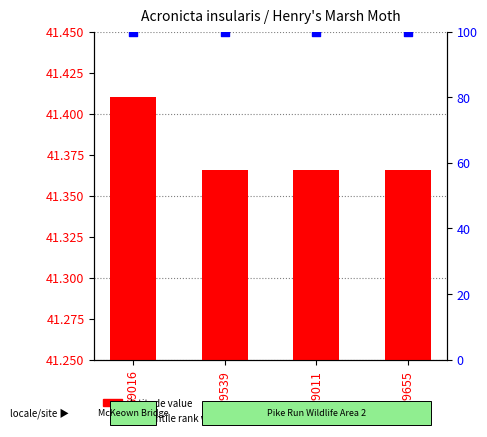

Which series has the widest spread of Y values?

latitude value